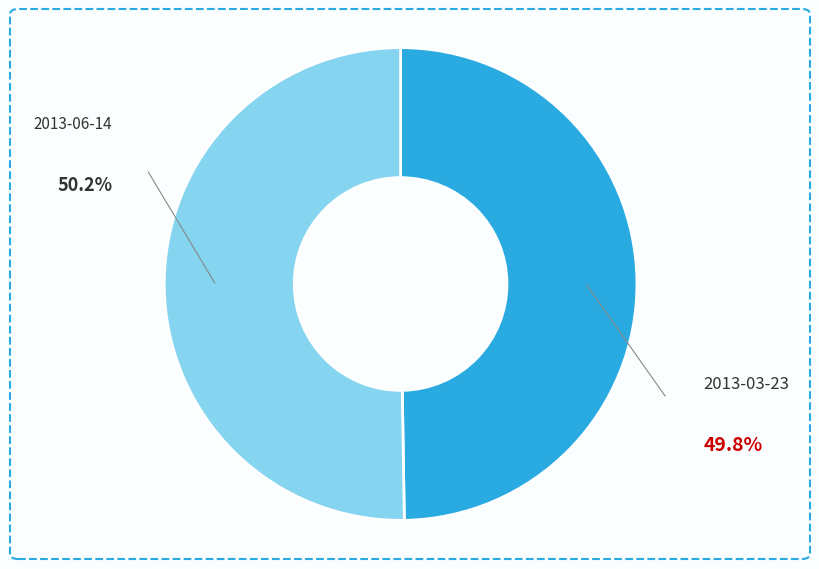

To the nearest percent, what portion does 2013-03-23 represent?

50%